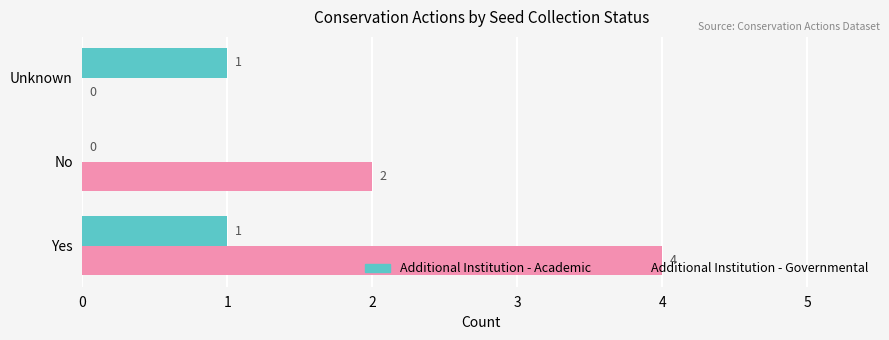

The value of Additional Institution - Governmental at No is 1. True or false?

False